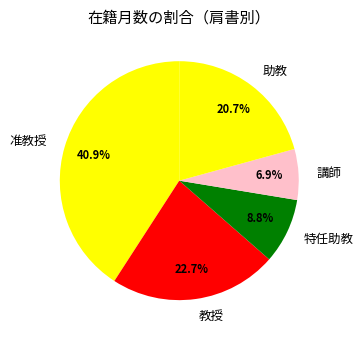

Is the sum of 助教 and 准教授 greater than half?

Yes